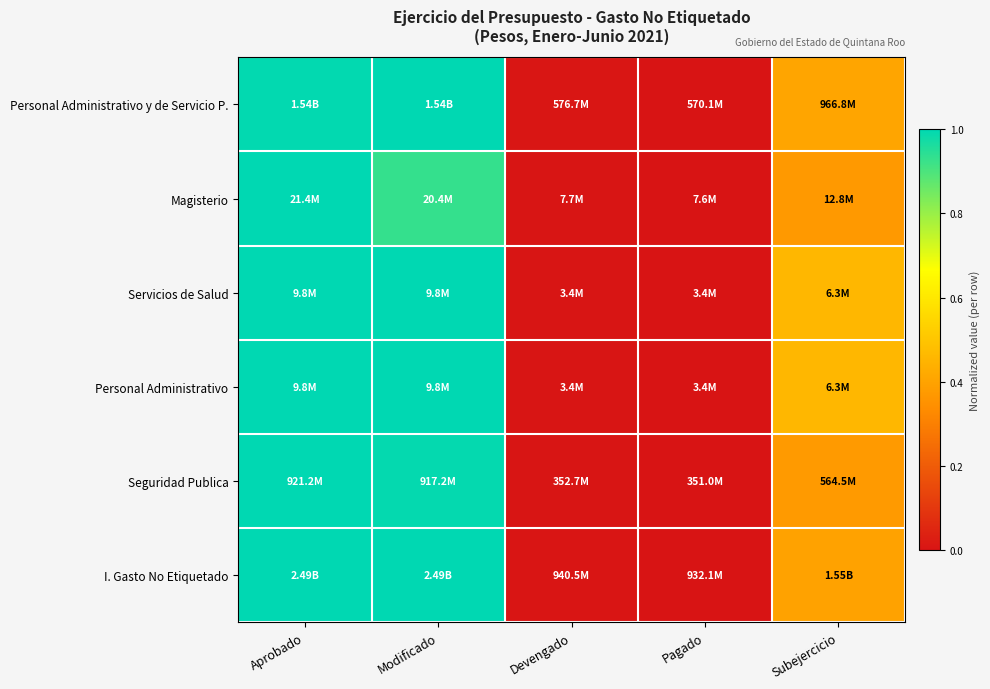

Reading left to right, what are all the values shown in this chart?

Personal Administrativo y de Servicio P.: Aprobado=1.0	Modificado=1.0	Devengado=0.0	Pagado=0.0	Subejercicio=0.4
Magisterio: Aprobado=1.0	Modificado=0.9	Devengado=0.0	Pagado=0.0	Subejercicio=0.4
Servicios de Salud: Aprobado=1.0	Modificado=1.0	Devengado=0.0	Pagado=0.0	Subejercicio=0.5
Personal Administrativo: Aprobado=1.0	Modificado=1.0	Devengado=0.0	Pagado=0.0	Subejercicio=0.5
Seguridad Publica: Aprobado=1.0	Modificado=1.0	Devengado=0.0	Pagado=0.0	Subejercicio=0.4
I. Gasto No Etiquetado: Aprobado=1.0	Modificado=1.0	Devengado=0.0	Pagado=0.0	Subejercicio=0.4